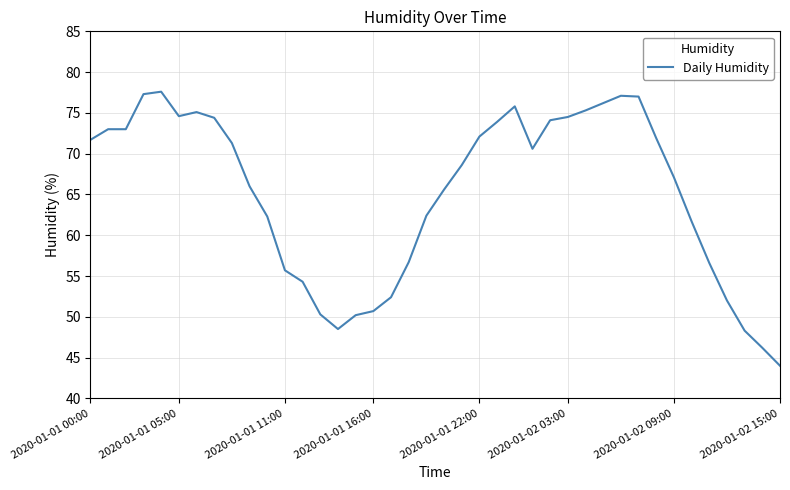

What is the minimum value shown in the chart?

44.0